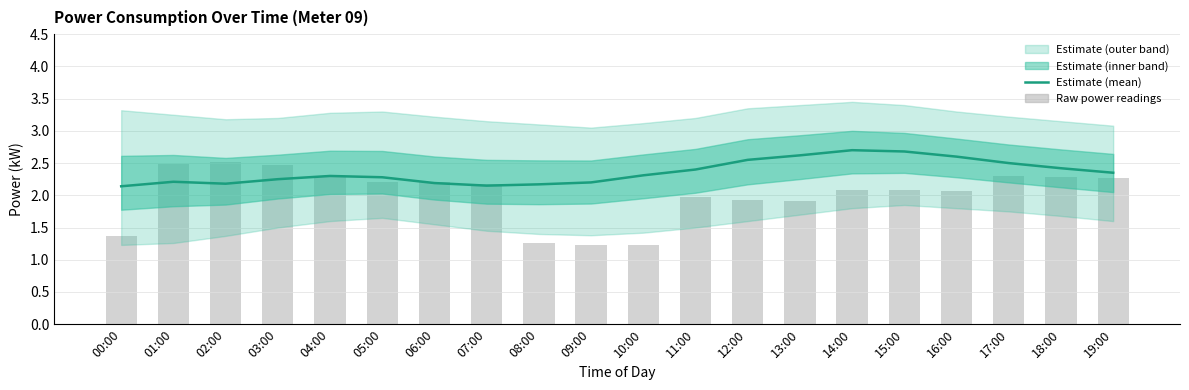

Between 16:00 and 06:00, which is larger?

16:00